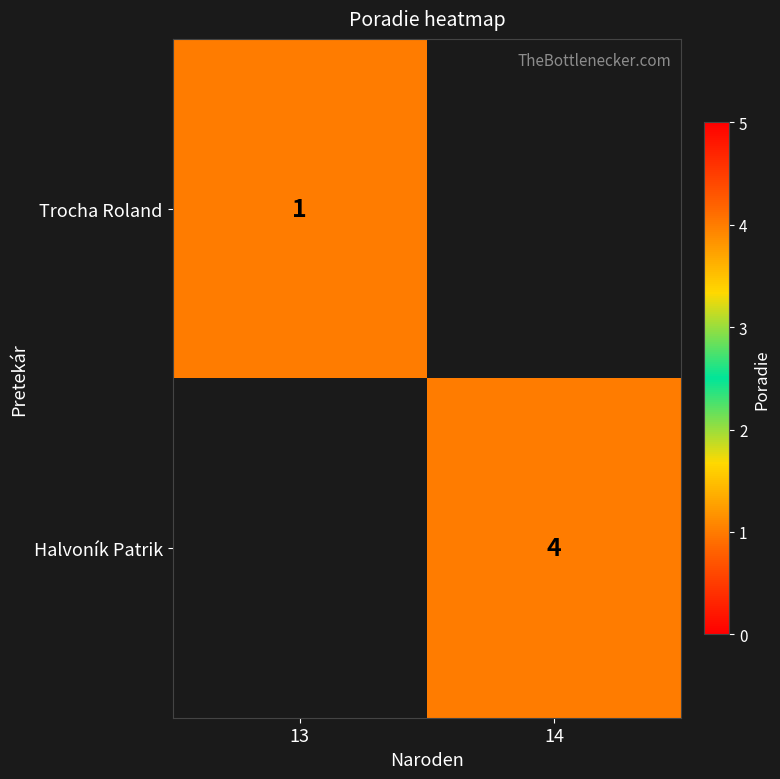

True or false: Halvoník Patrik has a value of 4 at 14.

True